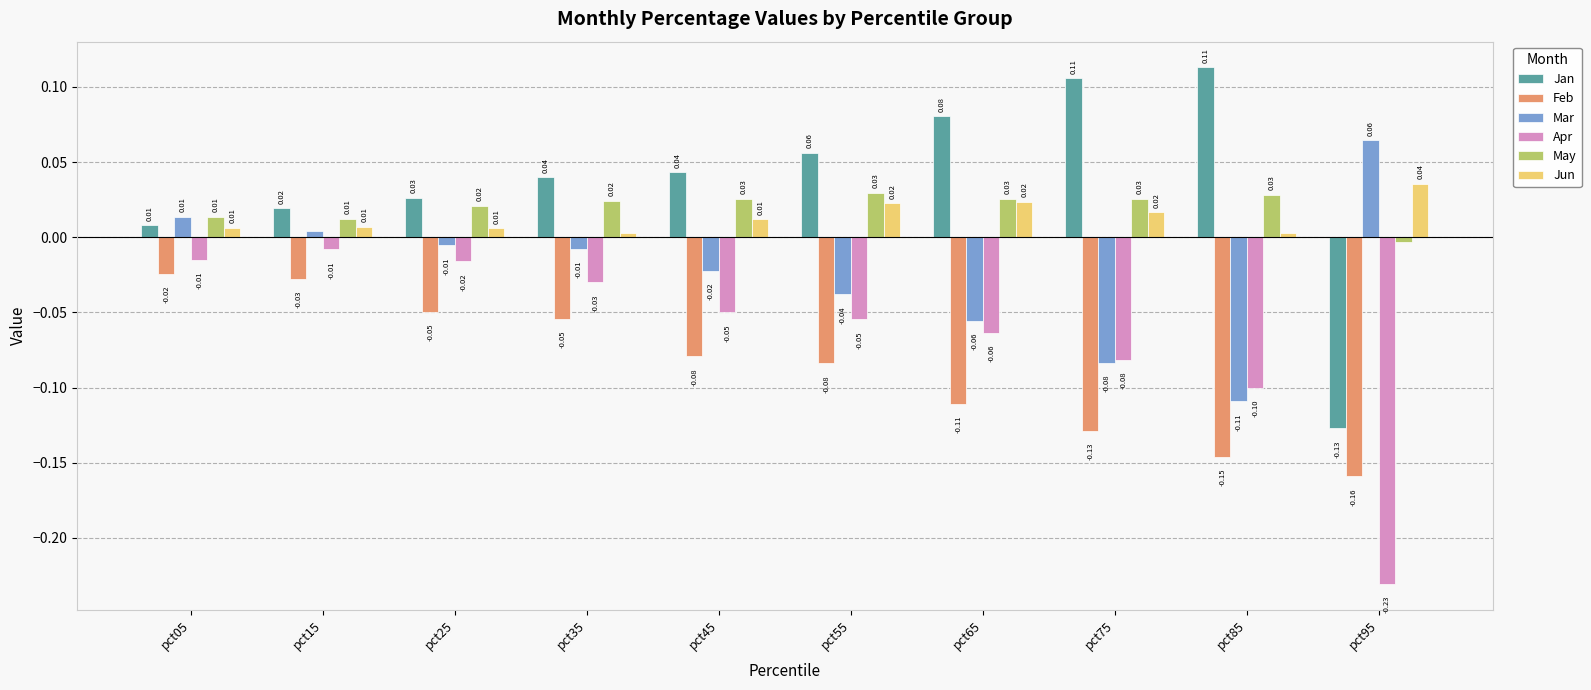

Which series has the largest total across all categories?

Jan